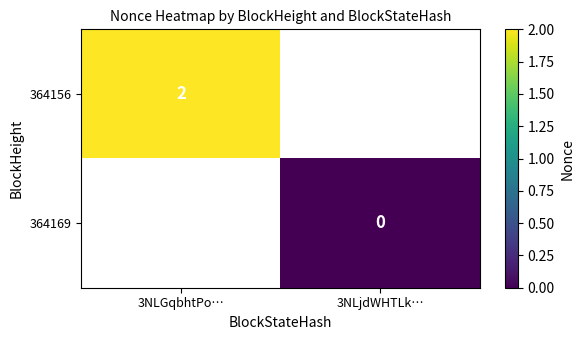

The value of 364156 at 3NLGqbhtPo… is 1. True or false?

False